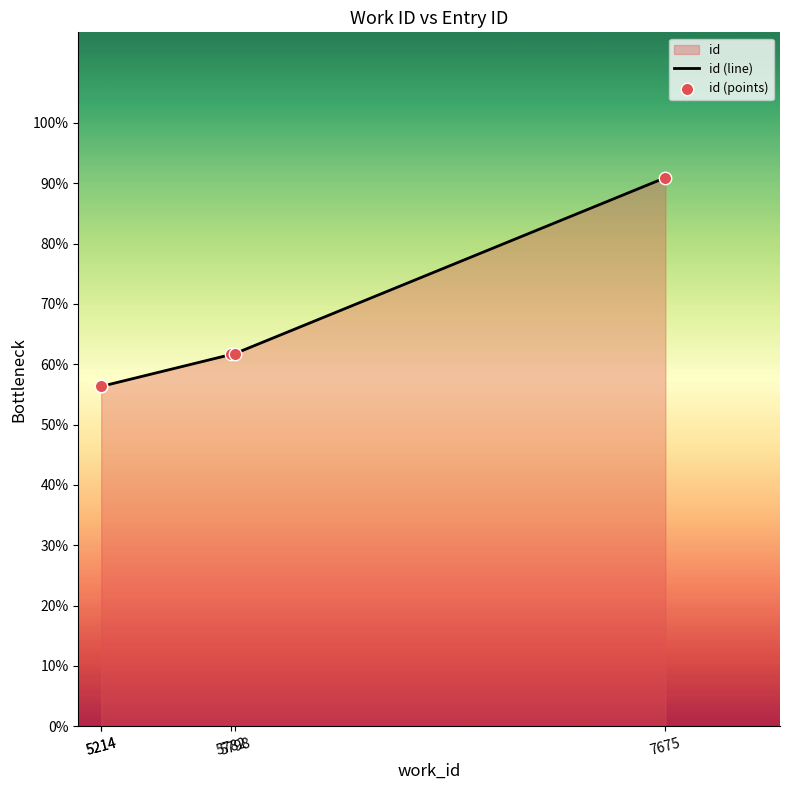

At which category is the sum across all series the highest?

7675